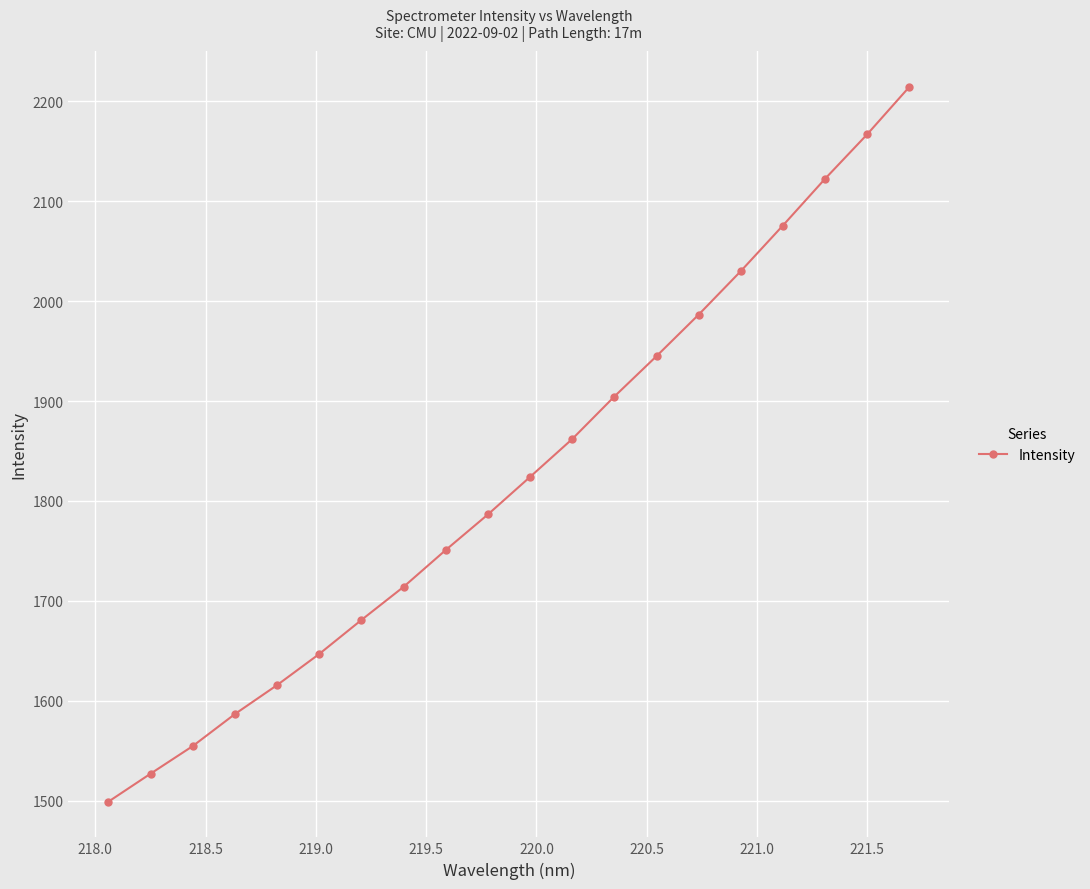

What is the sum of all values?

36493.6